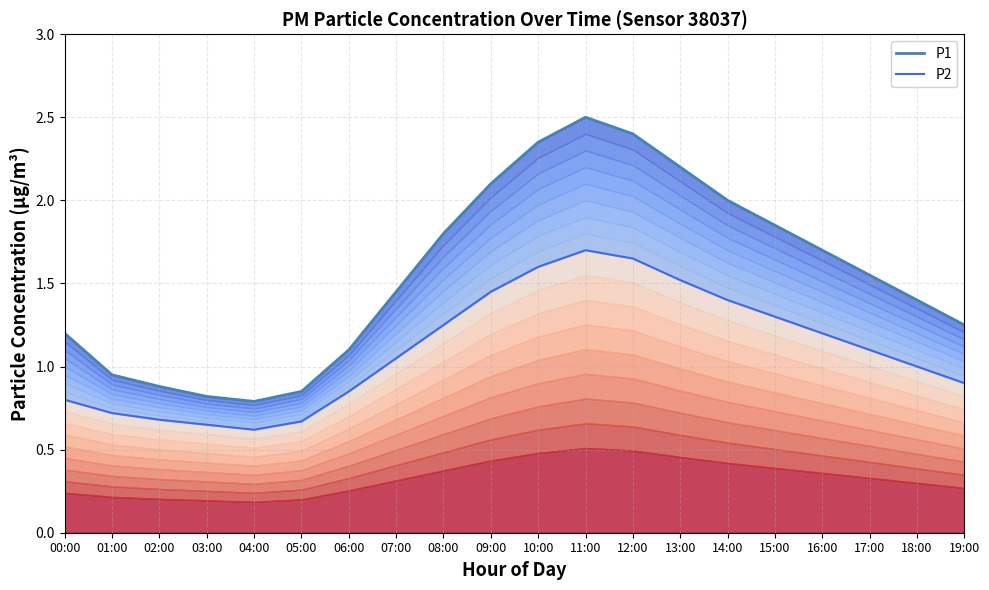

At which category is the sum across all series the highest?

11:00